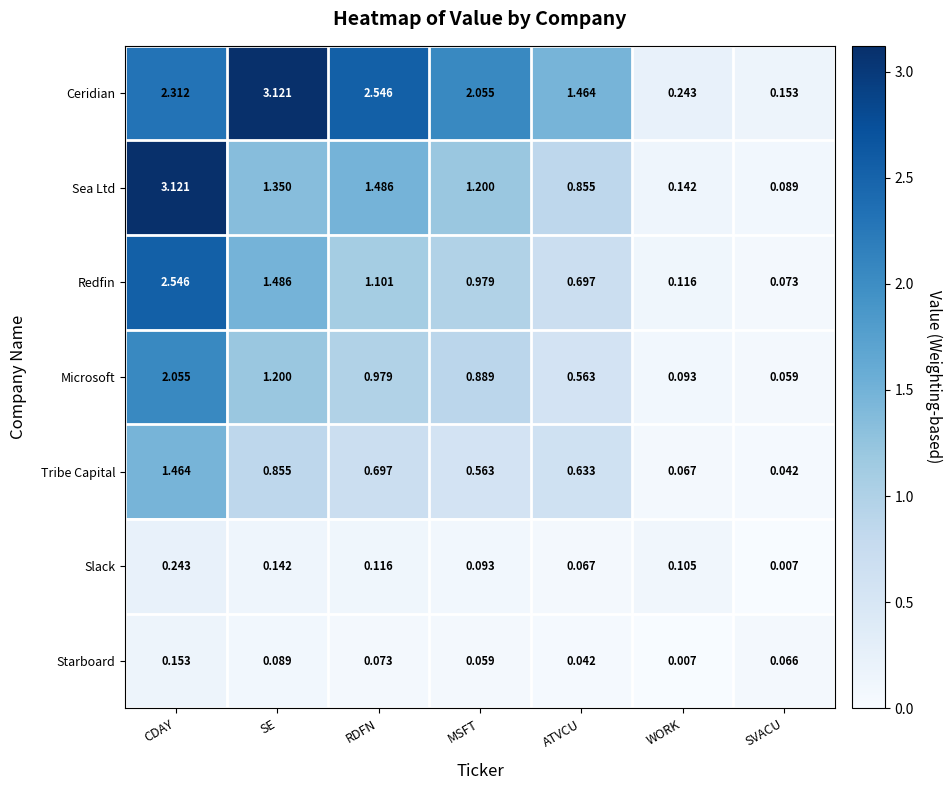

At which label does Sea Ltd first exceed 1?

CDAY